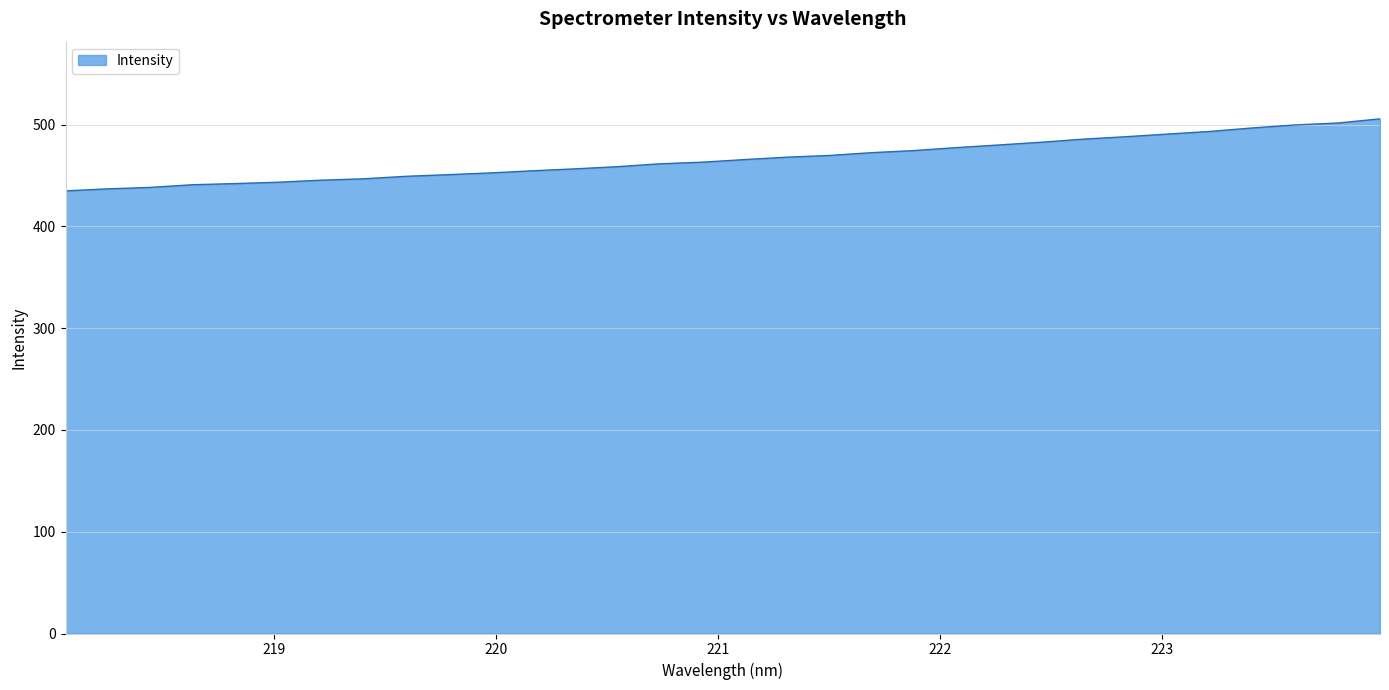

What is the difference between the maximum and minimum values?

70.8